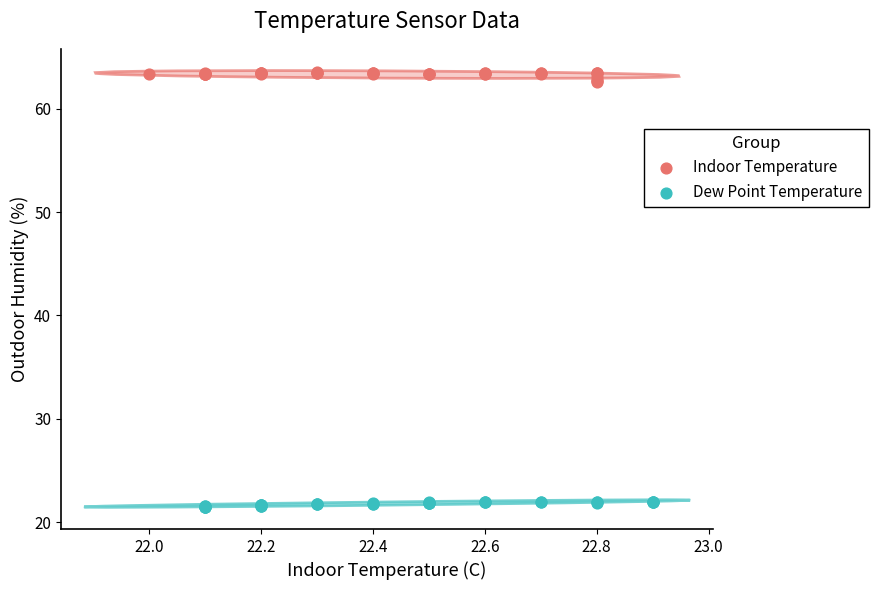

What are all the series names shown in the legend?

Indoor Temperature, Dew Point Temperature